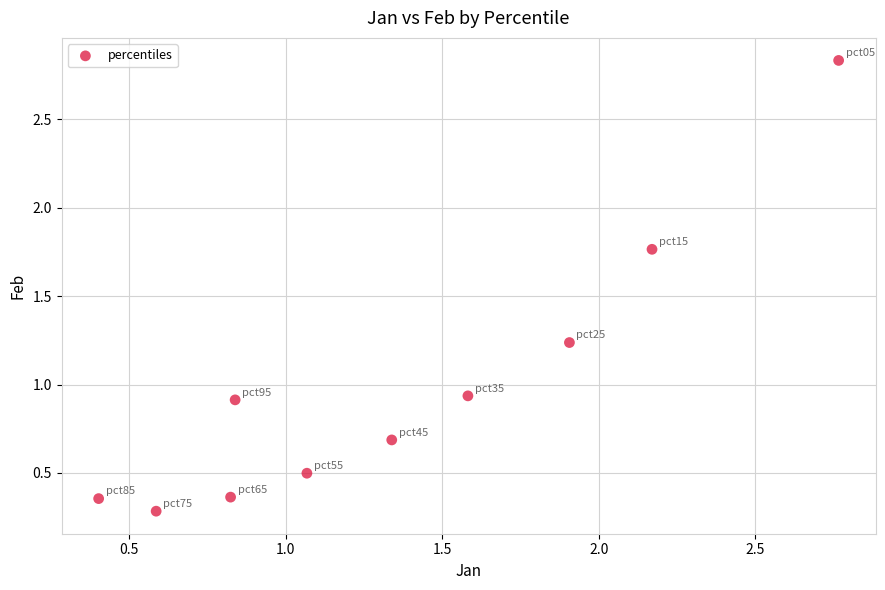

What is the range of X values (max minus min)?

2.4